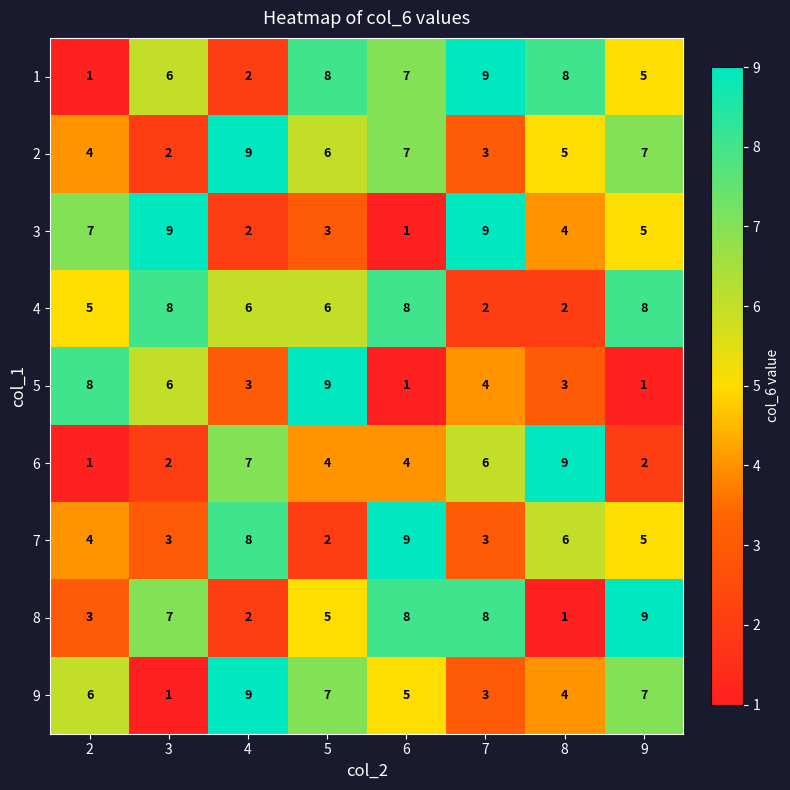

How many categories are shown in the chart?

8